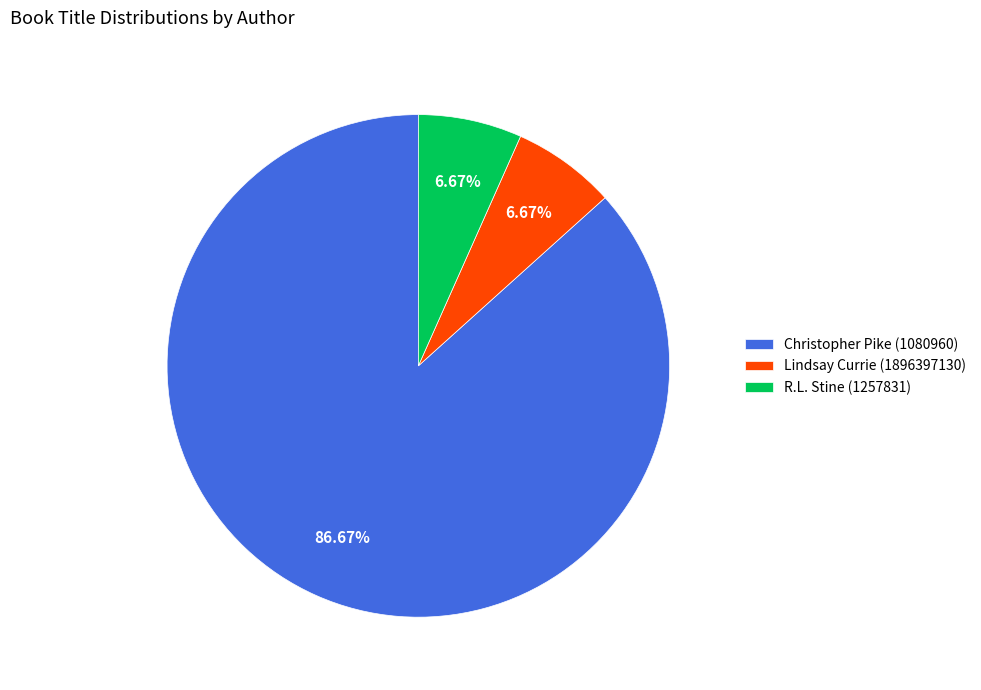

Is it true that R.L. Stine (1257831) is 18% of the pie?

False